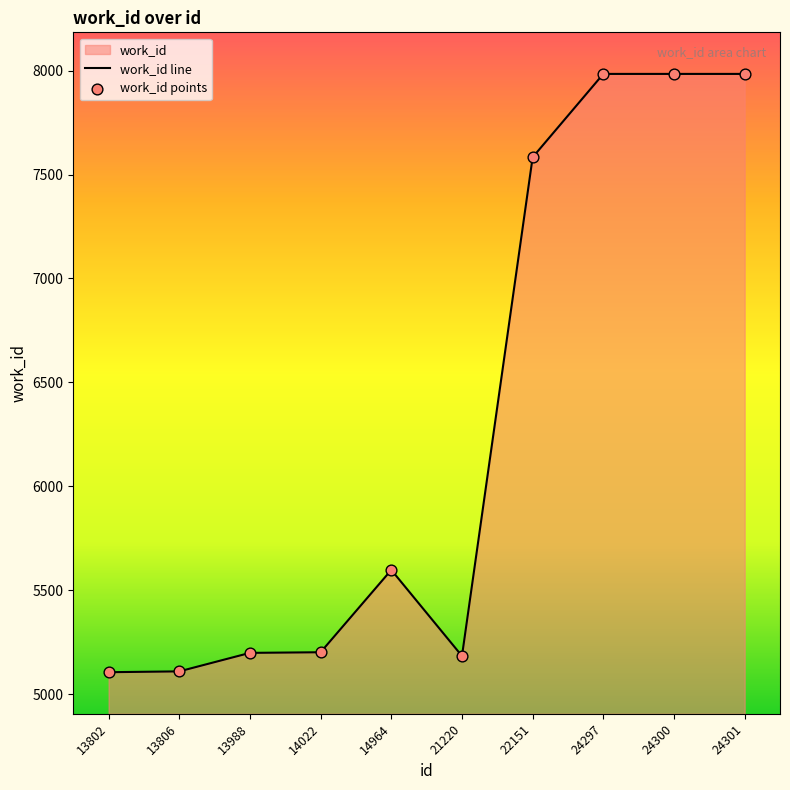

Is the value of work_id points at 14022 greater than the value of work_id line at 24300?

No